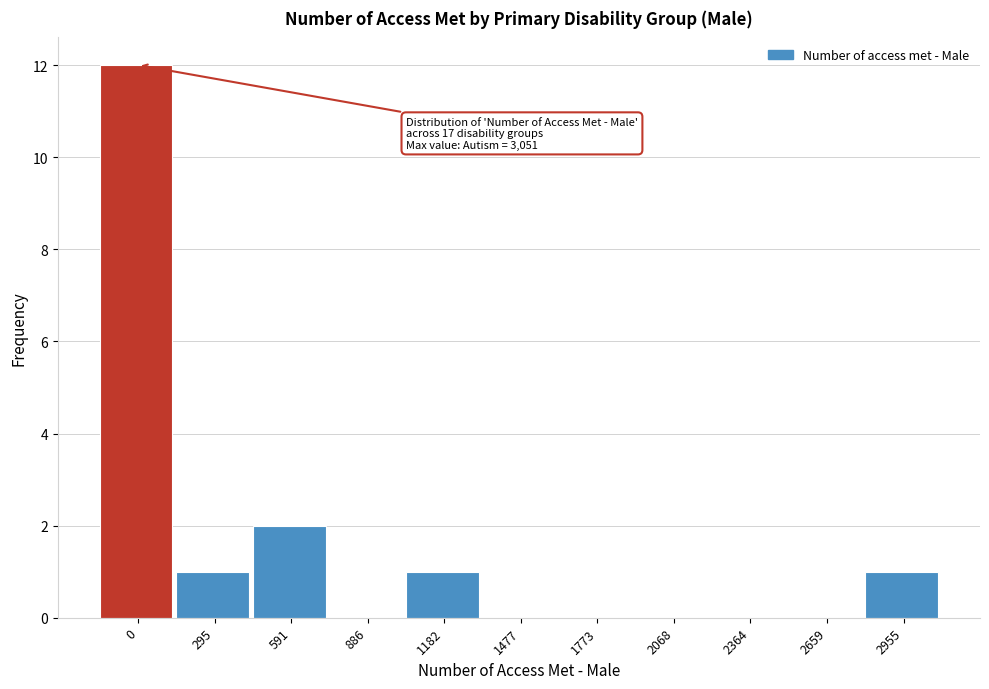

Reading right to left, transcribe all the data shown in this chart.

2955=1	2659=0	2364=0	2068=0	1773=0	1477=0	1182=1	886=0	591=2	295=1	0=12